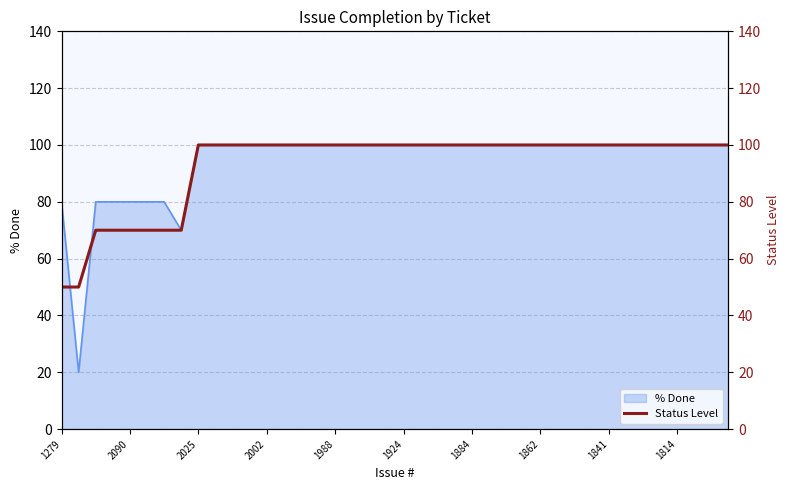

Is it true that % Done equals 80 at 1279?

True